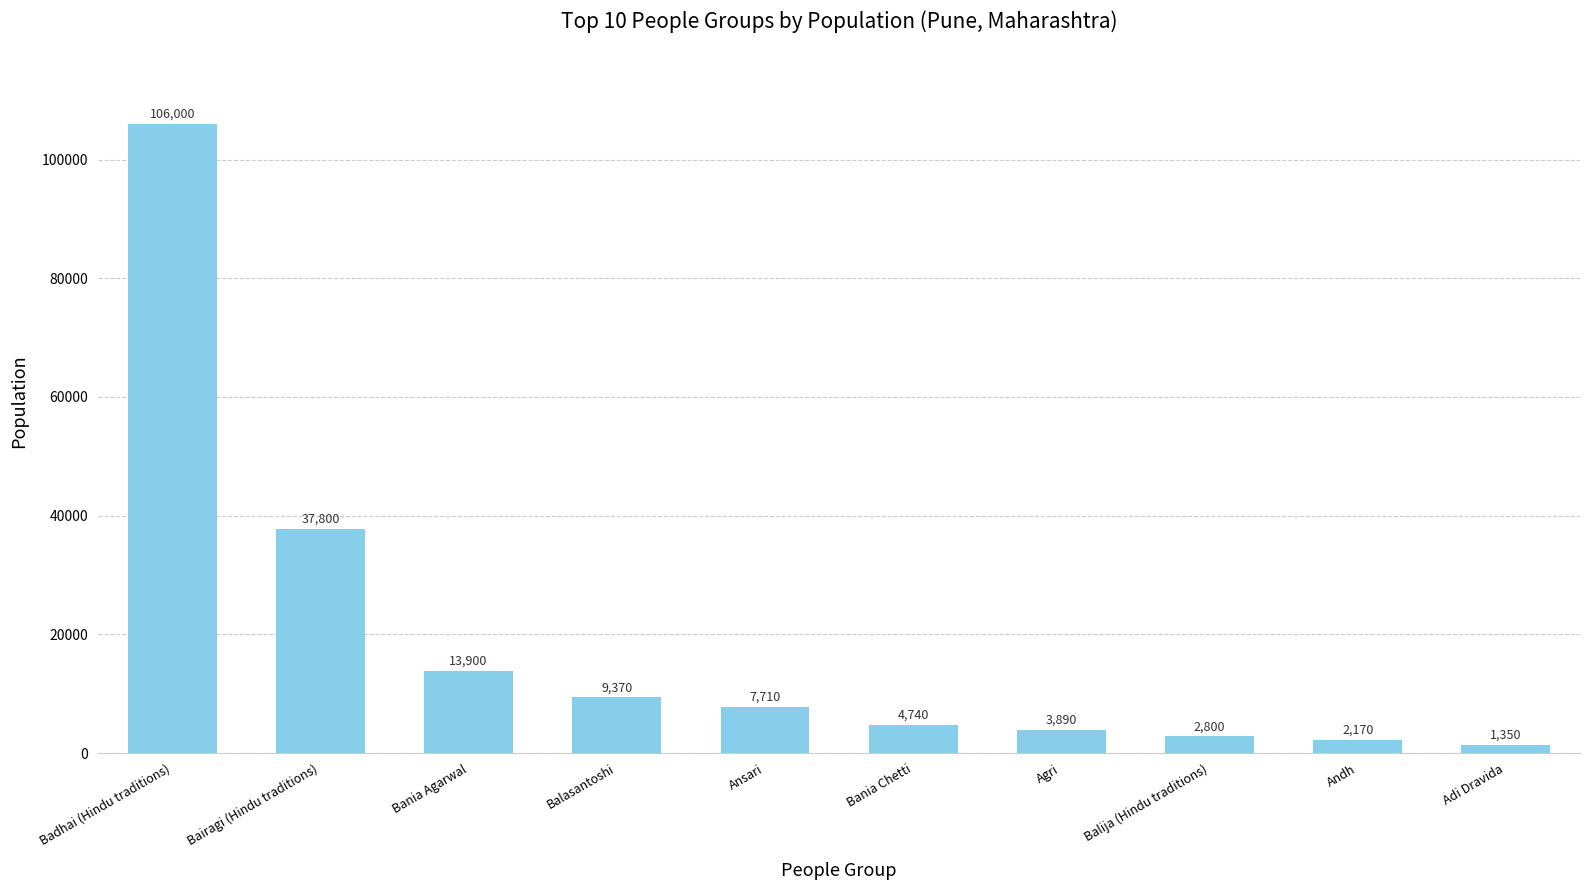

What is the approximate value at Balija (Hindu traditions)?

2800